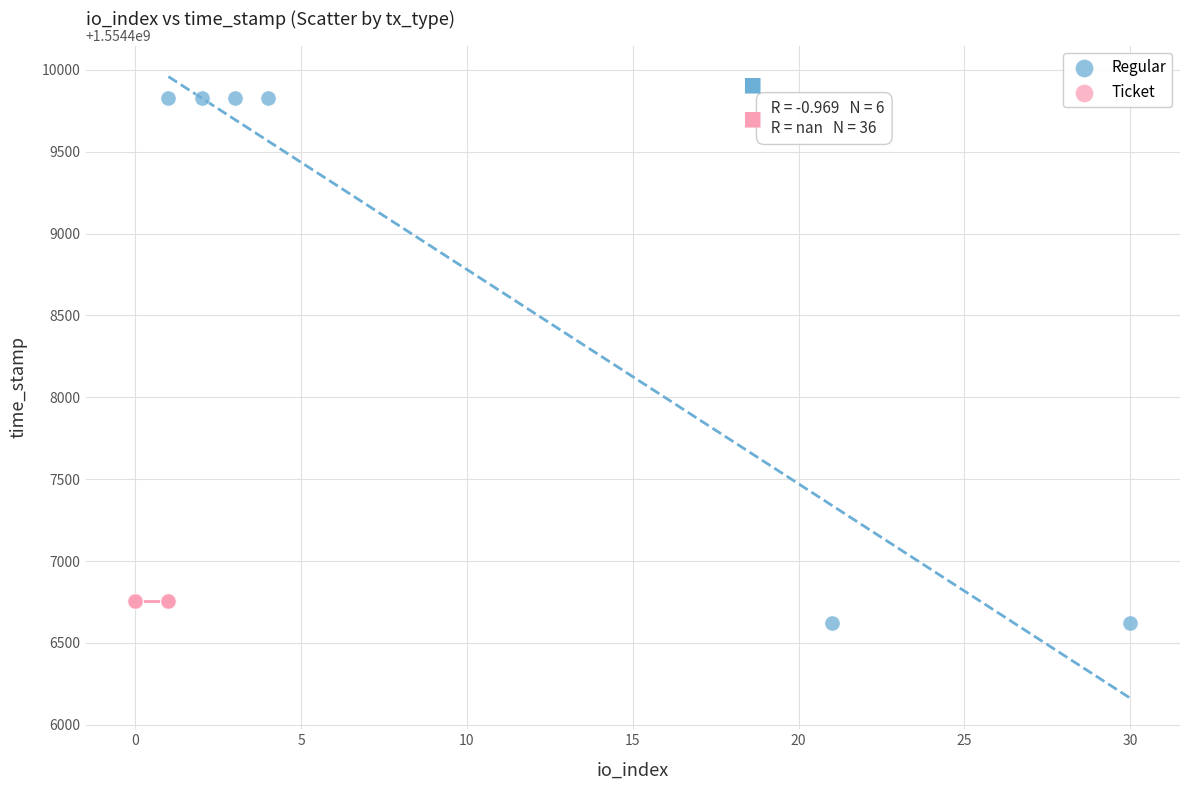

Which series contains the highest Y value?

Regular